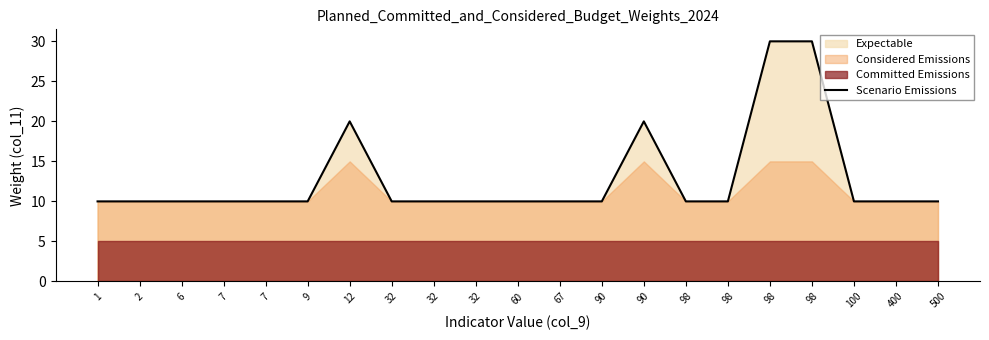

Reading left to right, what are all the values shown in this chart?

1=10	2=10	6=10	7=10	7=10	9=10	12=20	32=10	32=10	32=10	60=10	67=10	90=10	90=20	98=10	98=10	98=30	98=30	100=10	400=10	500=10